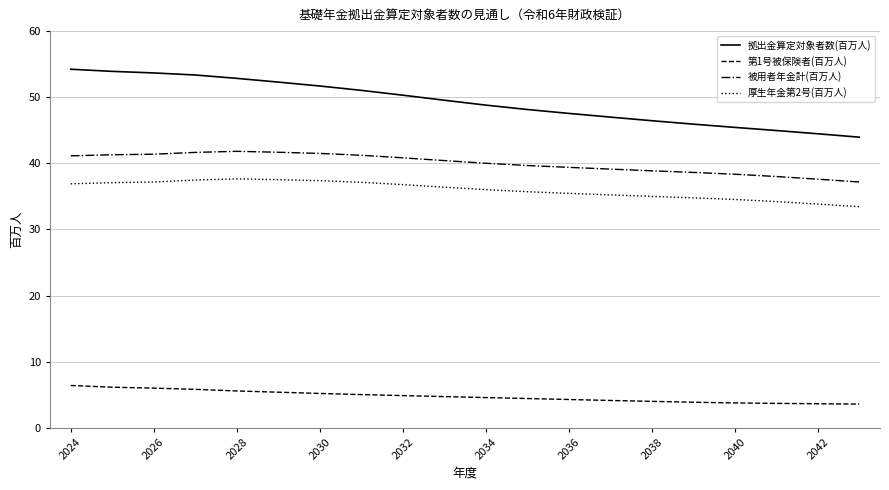

What is the sum of all 被用者年金計(百万人) values?

799.7